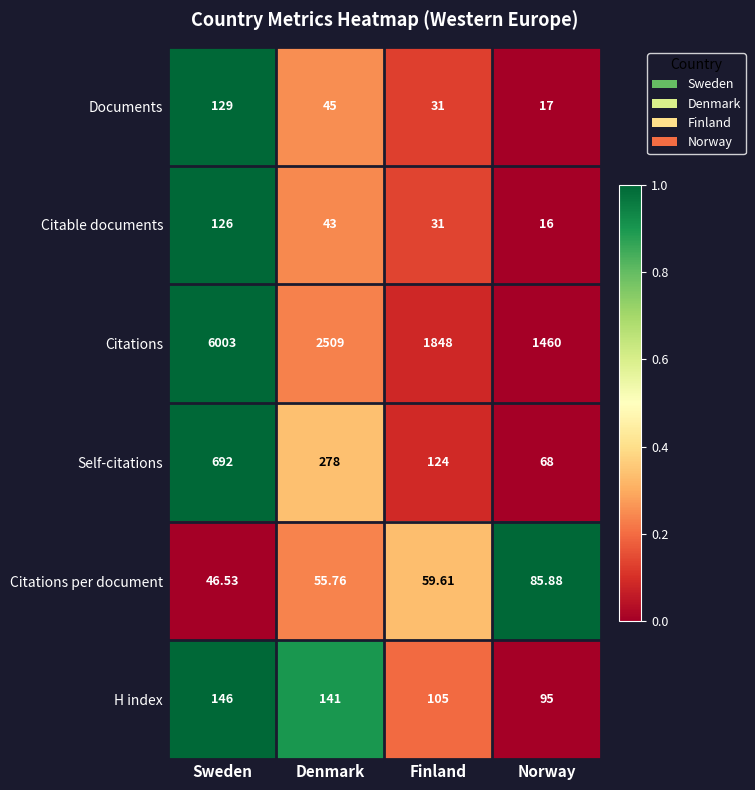

Between Sweden and Denmark, which series saw the biggest shift?

Citations